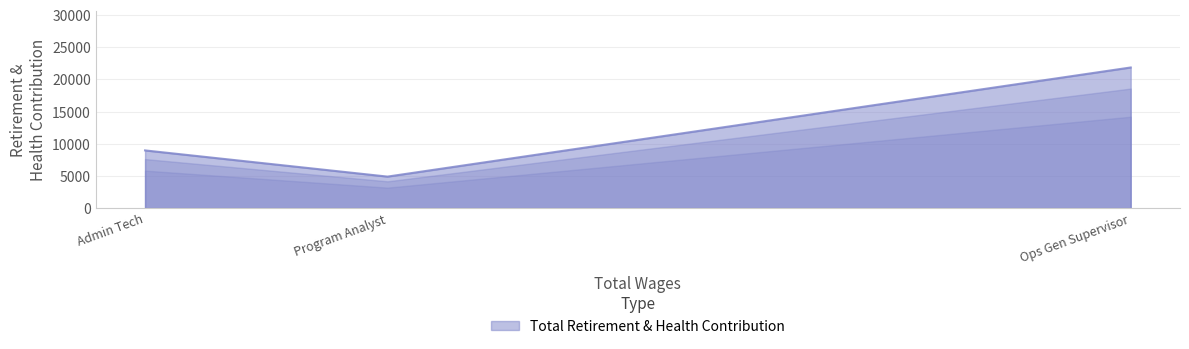

Between Ops Gen Supervisor and Program Analyst, which is larger?

Ops Gen Supervisor